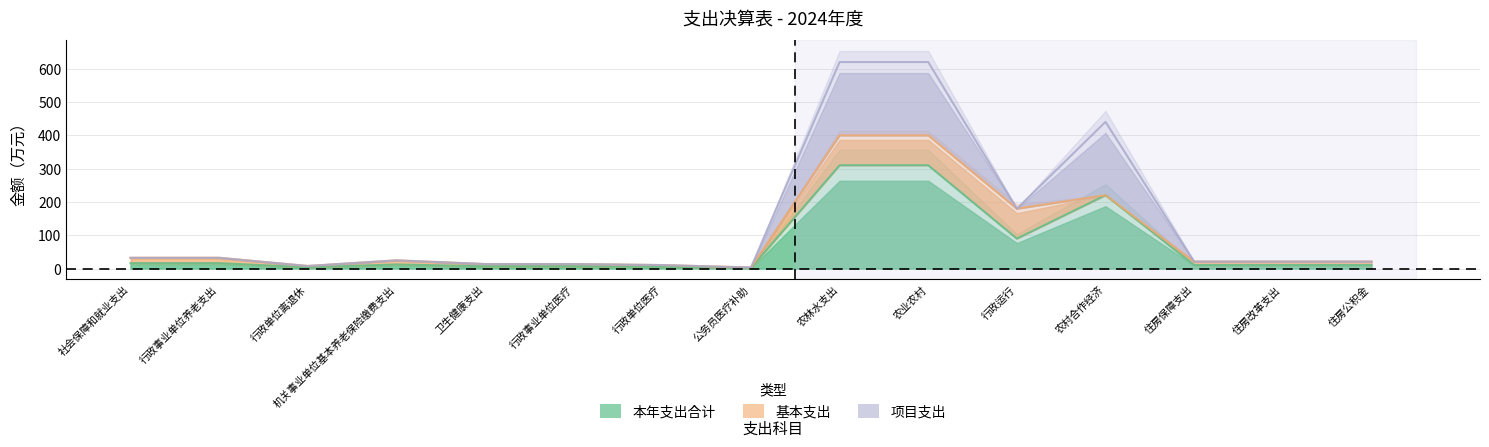

At which category does 基本支出 reach its first local valley?

行政单位离退休